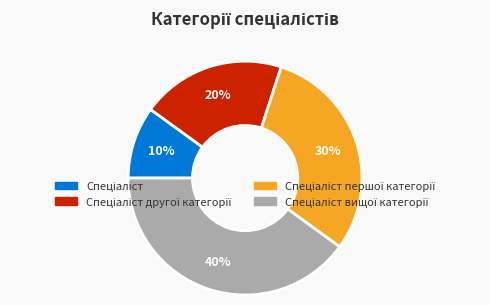

Is there any slice that represents more than half of the pie?

No